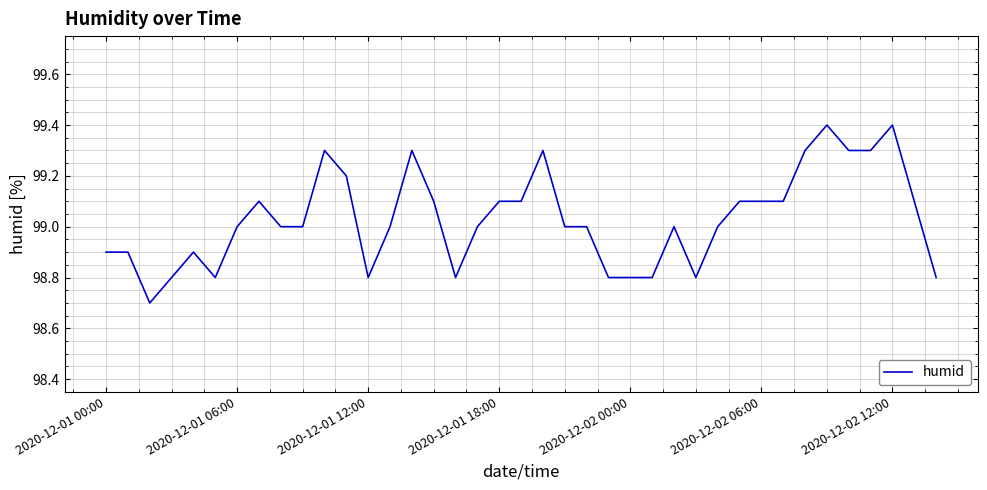

Is this an area chart (filled region under the line)?

No